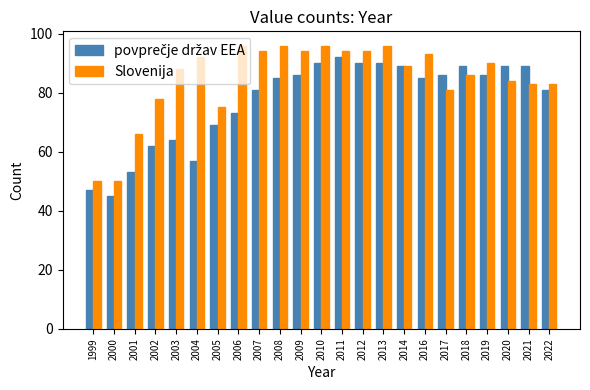

What is the spread (max minus min) of values at 2021?

6